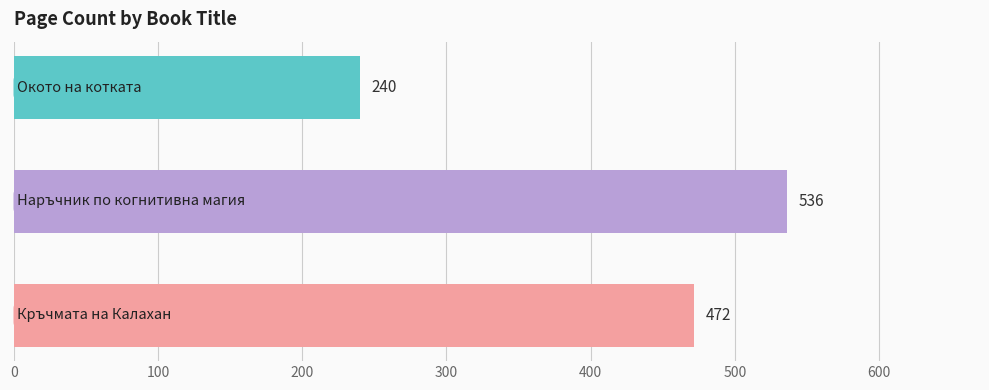

What is the difference between the maximum and minimum values?

296